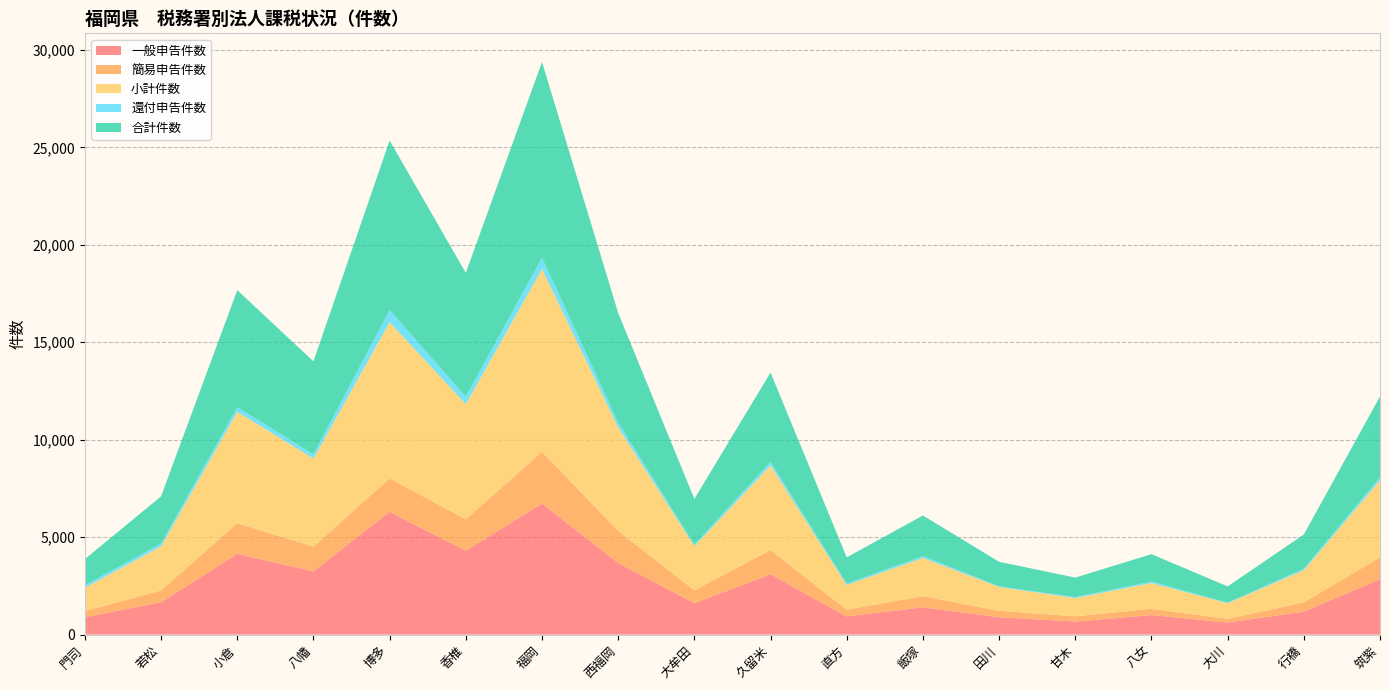

Reading left to right, what are all the values shown in this chart?

一般申告件数: 889	1656	4144	3241	6301	4300	6723	3671	1613	3089	931	1397	888	670	999	617	1176	2839
簡易申告件数: 313	609	1571	1277	1714	1614	2658	1646	657	1249	341	570	332	267	323	188	476	1121
小計件数: 1202	2265	5715	4518	8015	5914	9381	5317	2270	4338	1272	1967	1220	937	1322	805	1652	3960
還付申告件数: 125	143	242	214	628	380	578	251	74	196	68	94	33	53	75	25	78	153
合計件数: 1343	2421	6002	4772	8694	6352	10045	5619	2348	4573	1349	2083	1262	997	1407	836	1752	4146